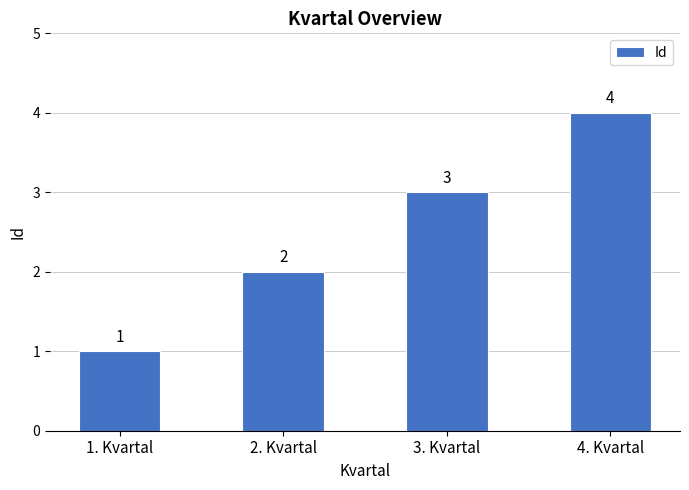

What is the change in value from 2. Kvartal to 4. Kvartal?

+2